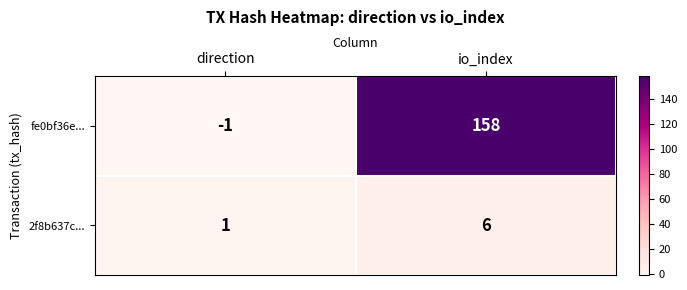

Rank the series at io_index from lowest to highest value.

2f8b637c..., fe0bf36e...